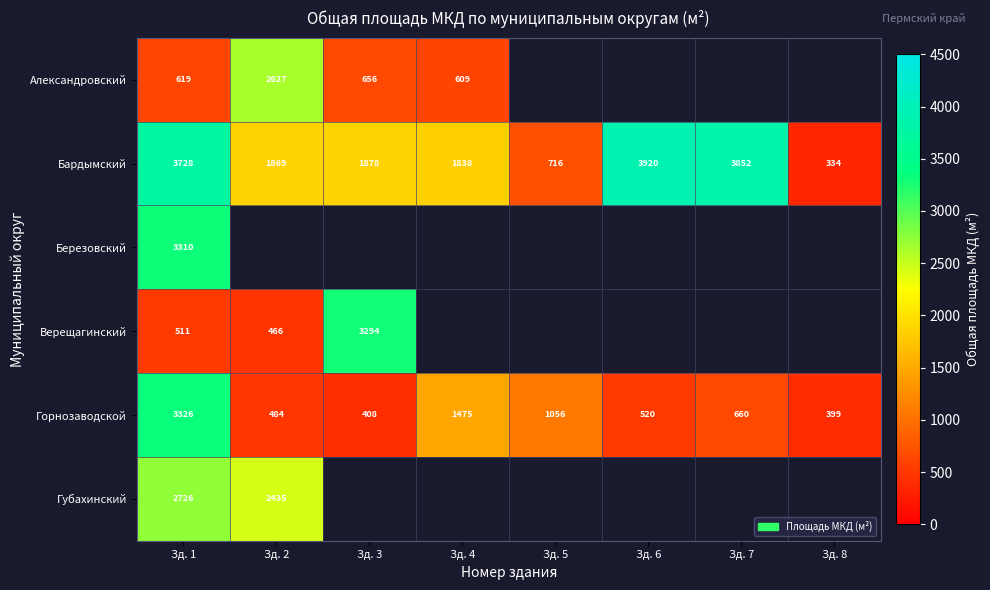

Is the value of Березовский at Зд. 1 greater than the value of Горнозаводской at Зд. 2?

Yes